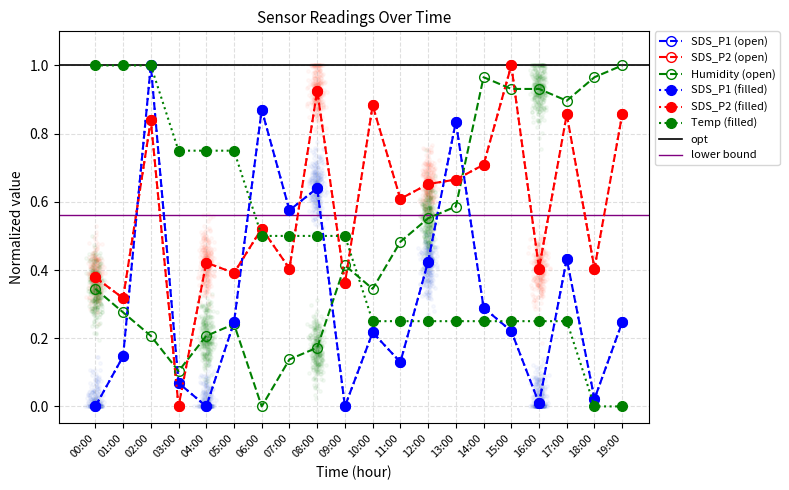

Which series contains the lowest Y value?

SDS_P1